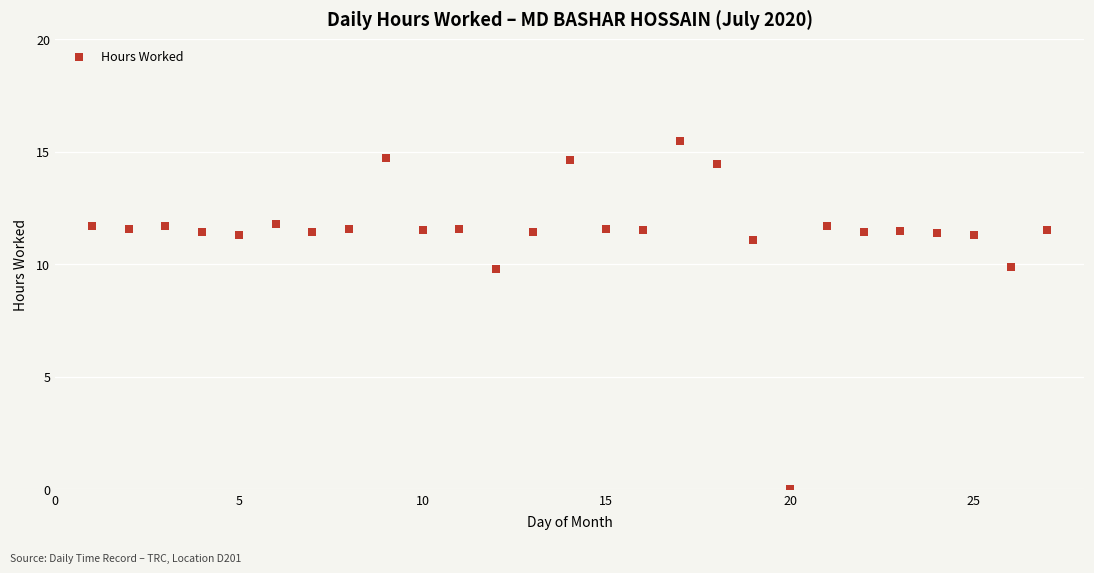

What is the range of Y values (max minus min)?

15.5